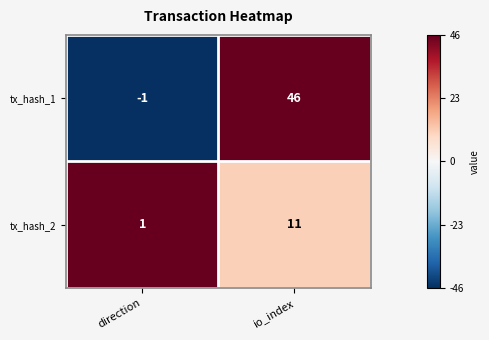

Between direction and io_index, which series saw the biggest shift?

tx_hash_1